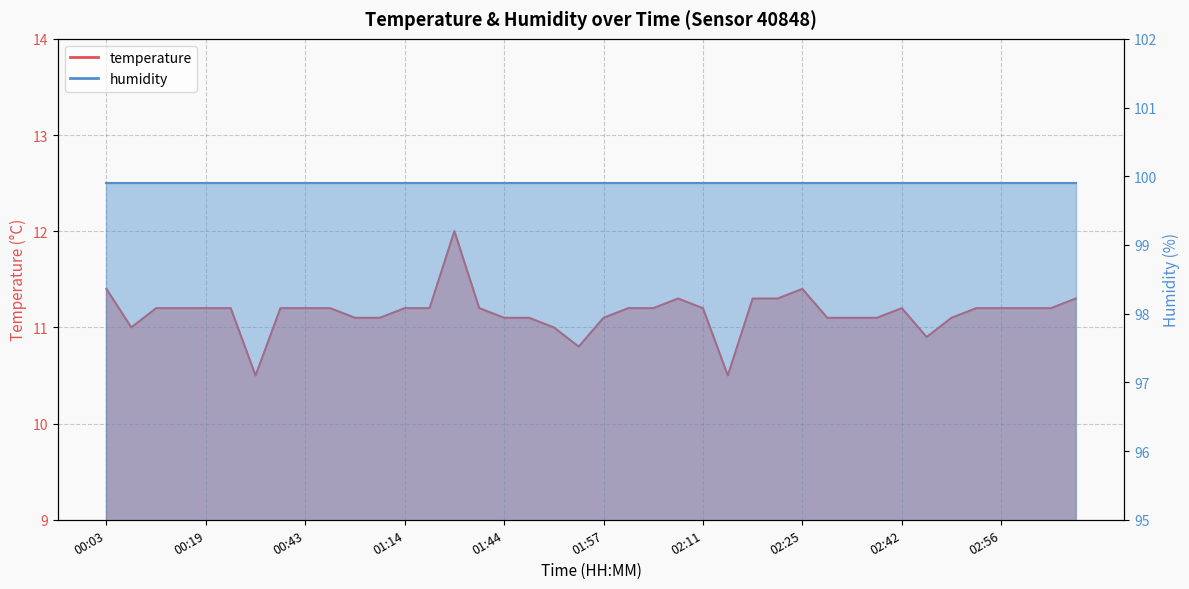

Approximately how many times larger is the value at 01:54 compared to 03:02?

1.0